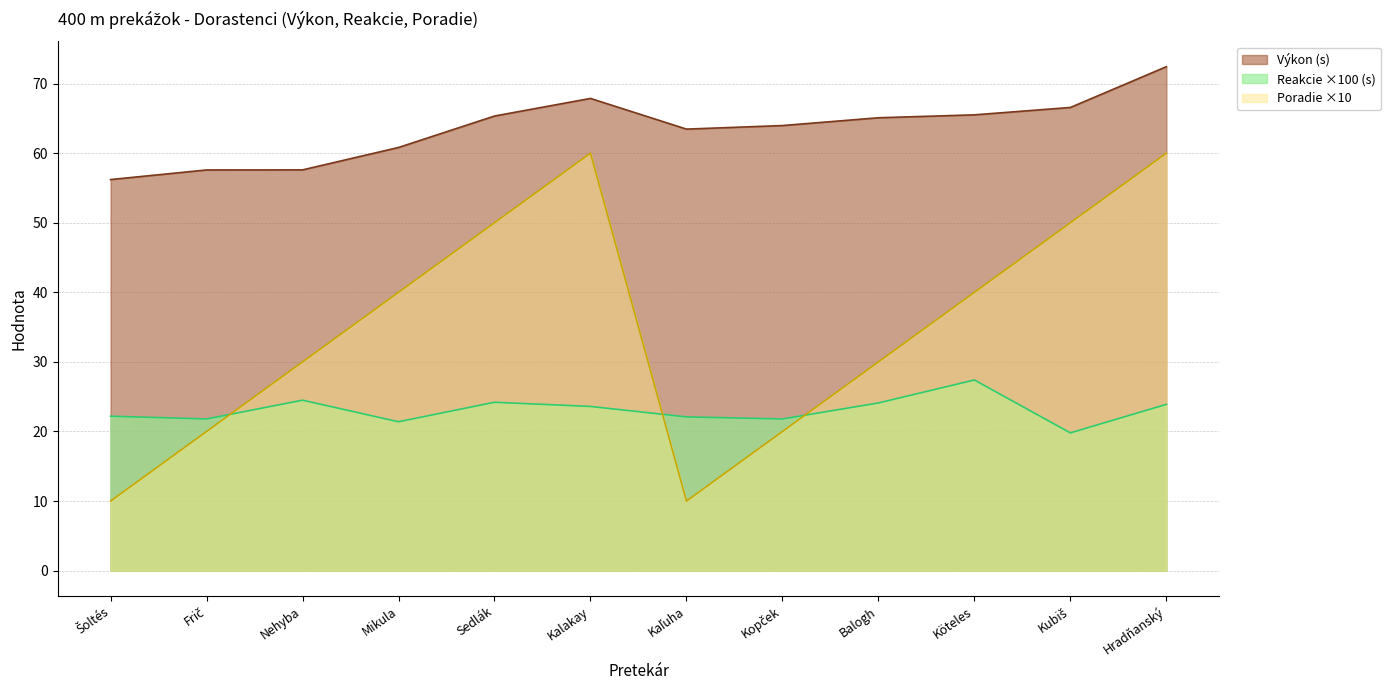

Where does the Poradie series first go above 40?

Sedlák